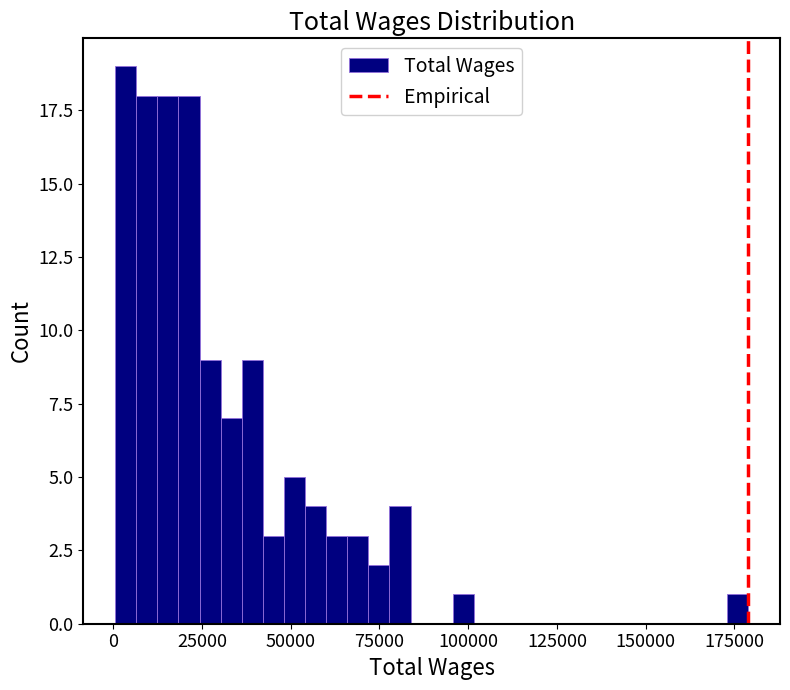

Around what value on the x-axis is the tallest bar? Give the approximate position of its centre, as read against the axis.

5000